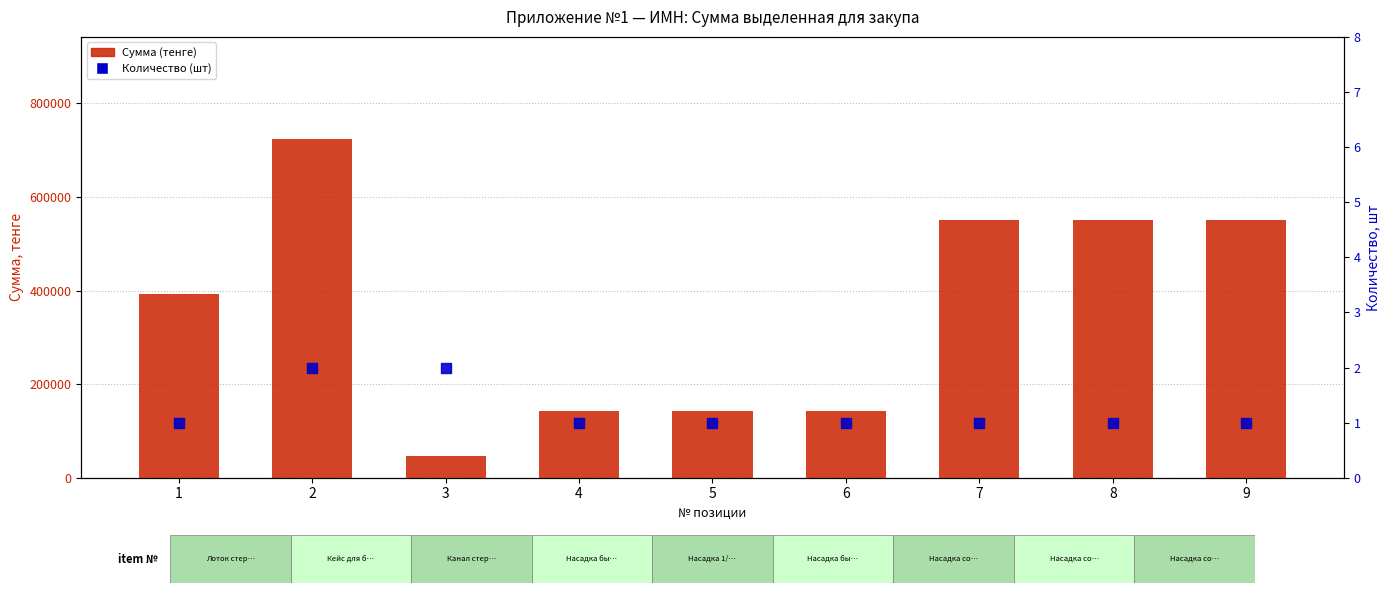

Which series has the largest total across all categories?

Сумма (тенге)